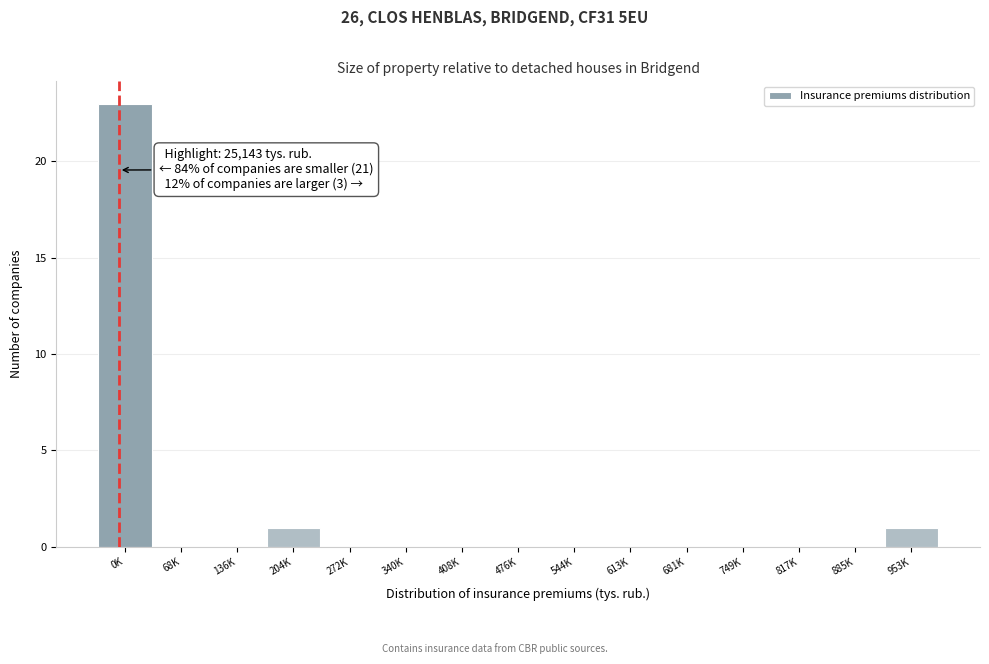

Reading left to right, list all the values displayed in this chart.

0K=23	68K=0	136K=0	204K=1	272K=0	340K=0	408K=0	476K=0	544K=0	613K=0	681K=0	749K=0	817K=0	885K=0	953K=1